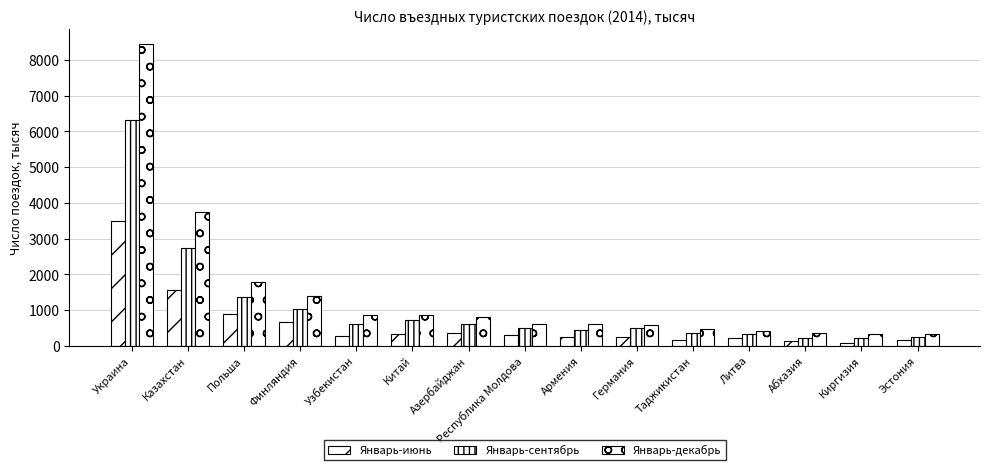

How many data points in Январь-сентябрь are less than 502?

7